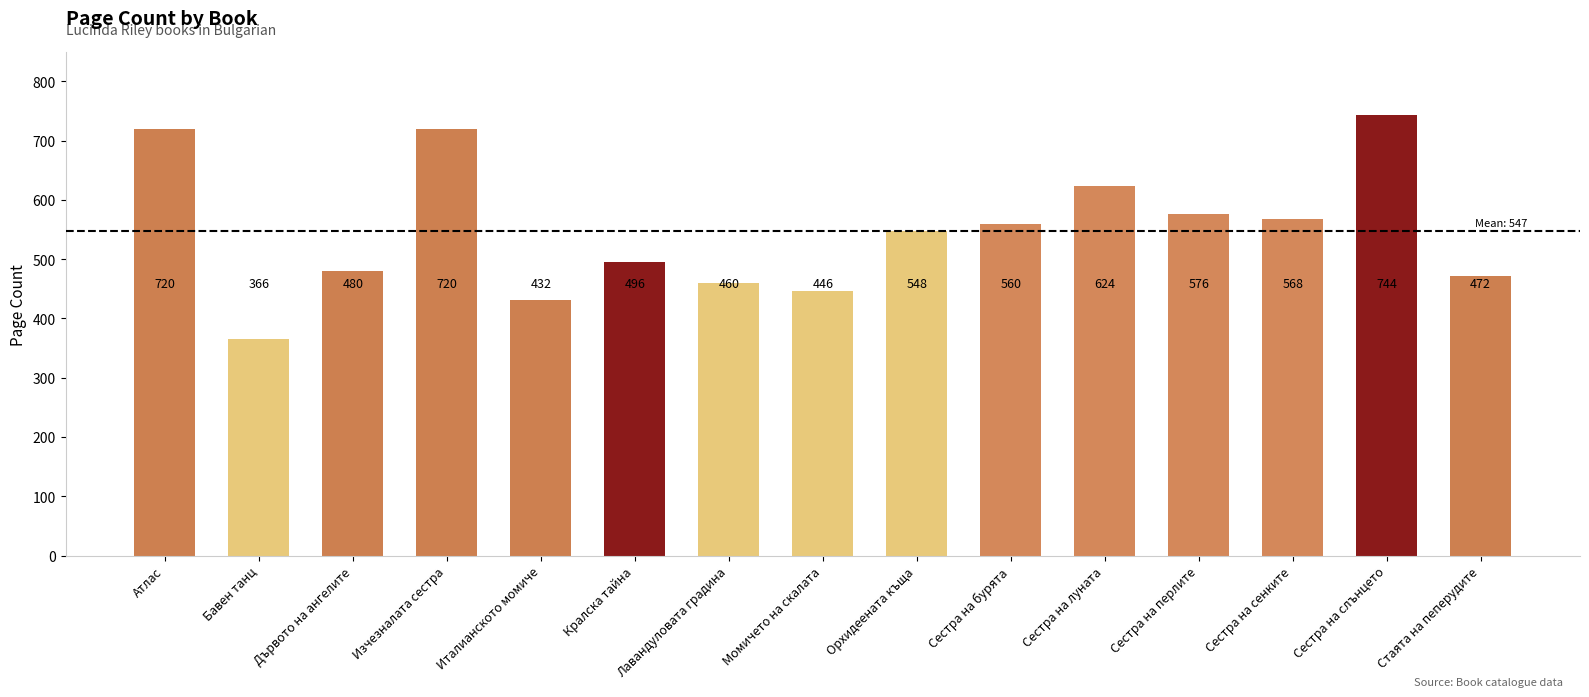

Where does the data first go above 548?

Атлас